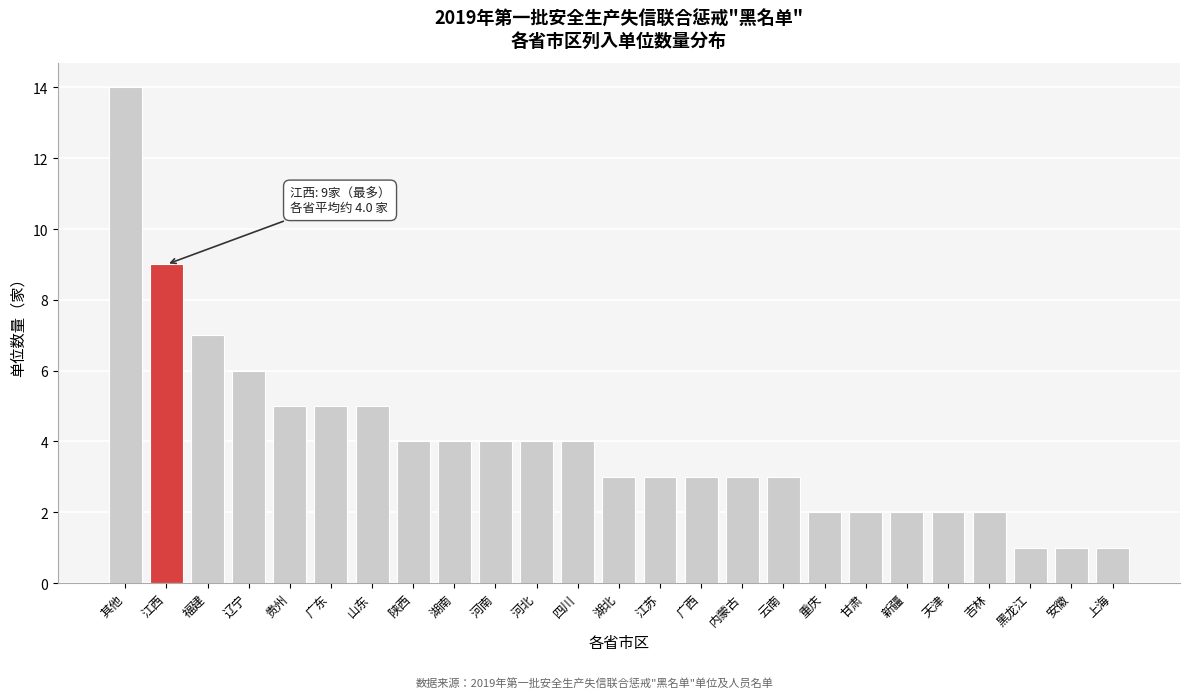

Reading left to right, transcribe all the data shown in this chart.

其他=14	江西=9	福建=7	辽宁=6	贵州=5	广东=5	山东=5	陕西=4	湖南=4	河南=4	河北=4	四川=4	湖北=3	江苏=3	广西=3	内蒙古=3	云南=3	重庆=2	甘肃=2	新疆=2	天津=2	吉林=2	黑龙江=1	安徽=1	上海=1